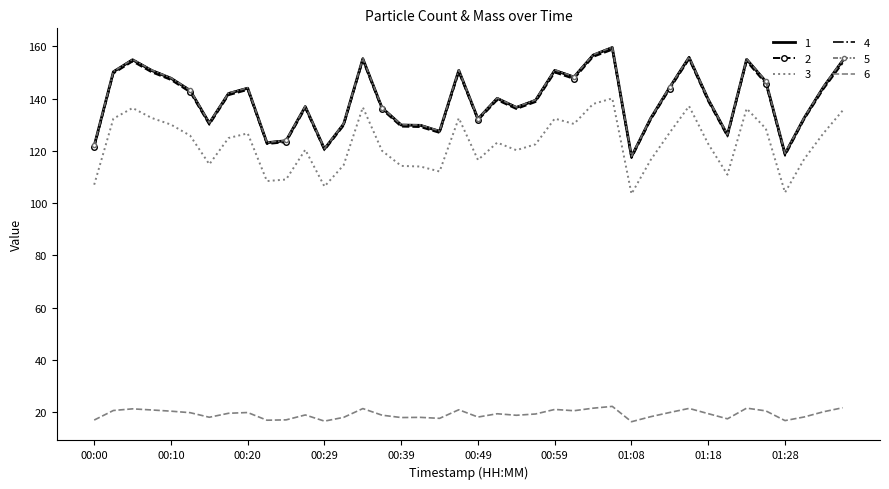

At how many categories does at least one series exceed 43?

40